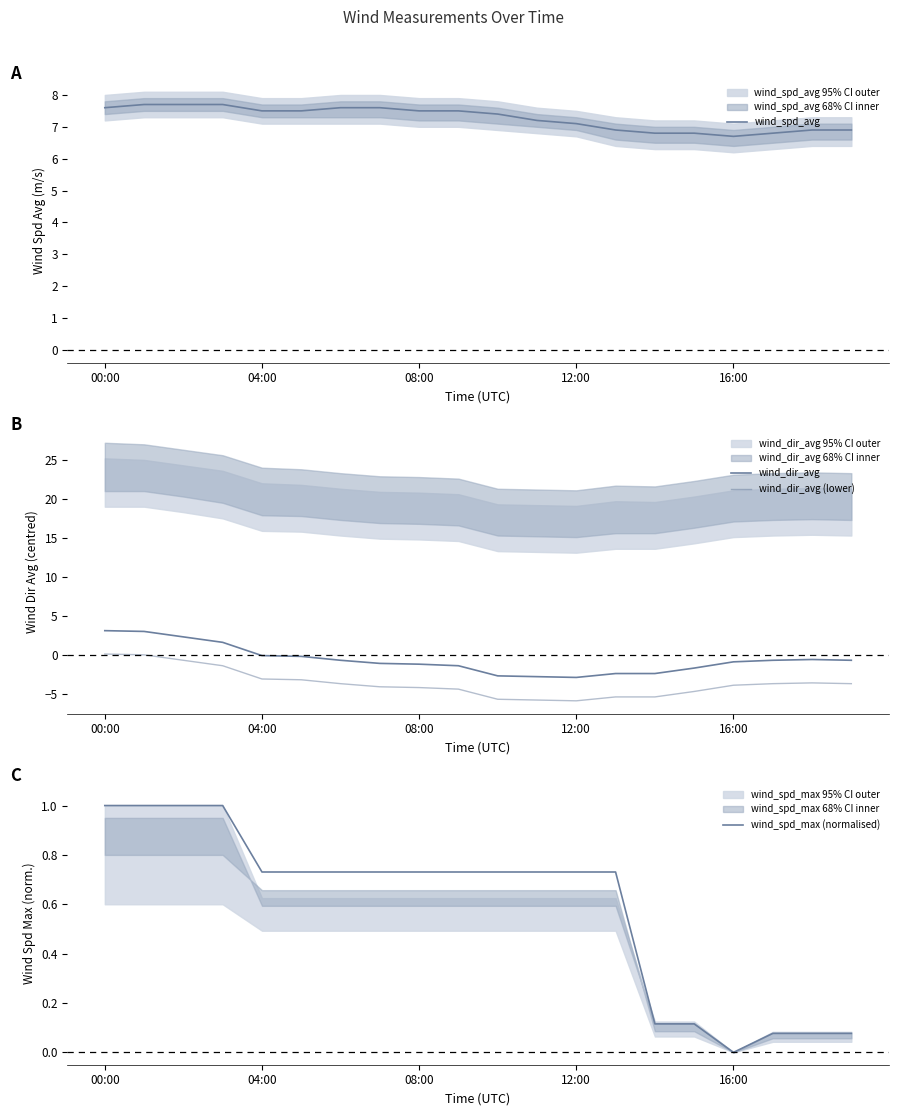

How many lines are shown in the chart?

4